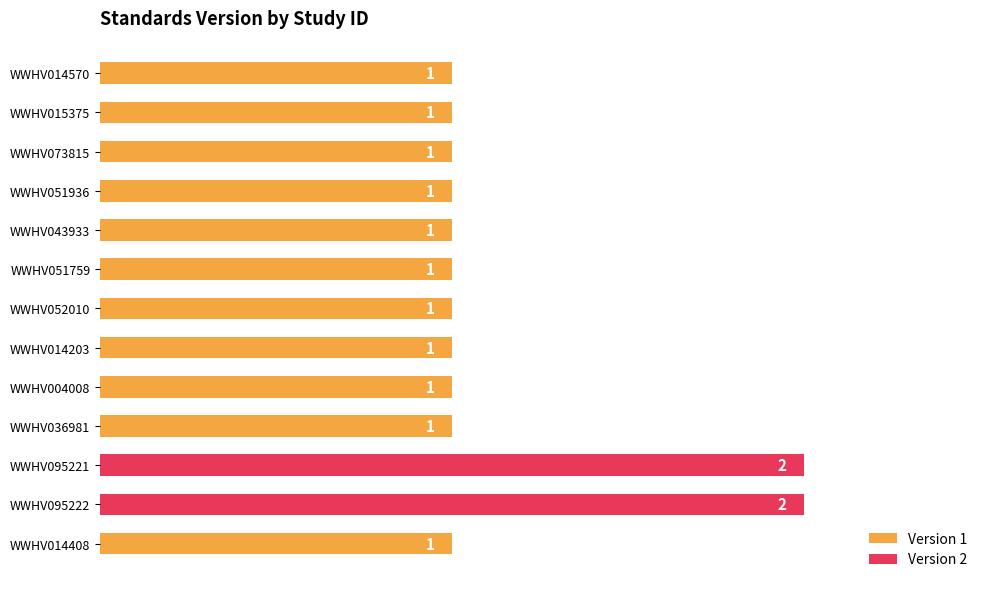

Count the values in the range 1 to 2.

13